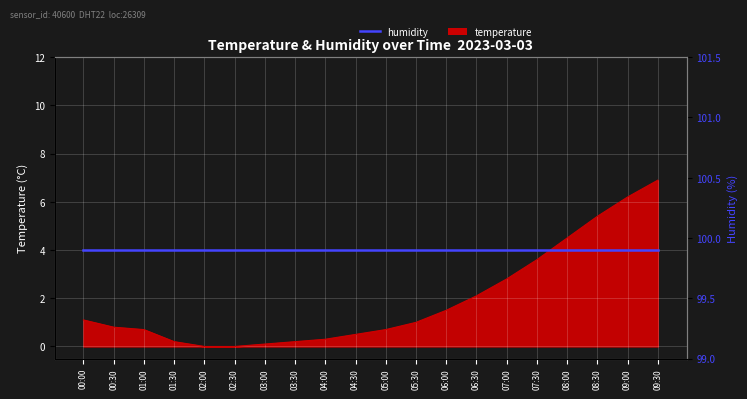

What value does the data have at 06:00?

1.5